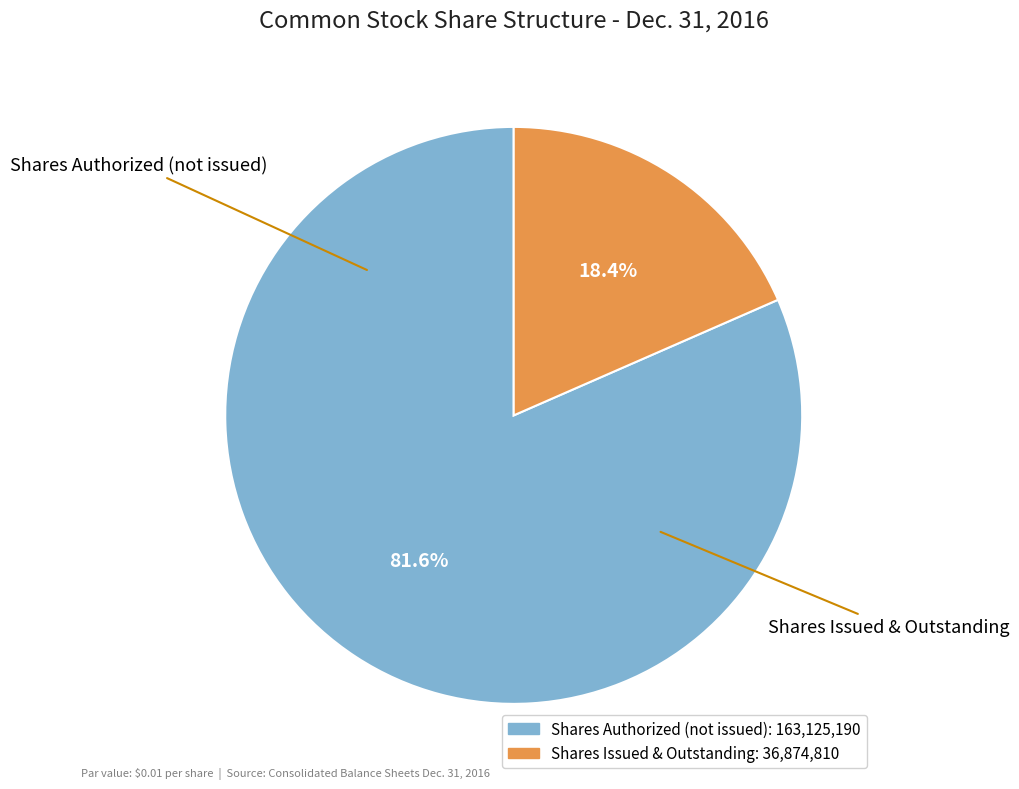

Does any single category account for the majority?

Yes